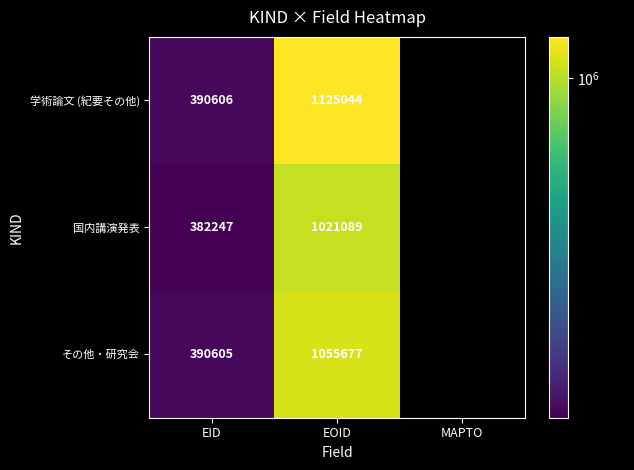

Rank the series at EID from lowest to highest value.

国内講演発表, その他・研究会, 学術論文 (紀要その他)